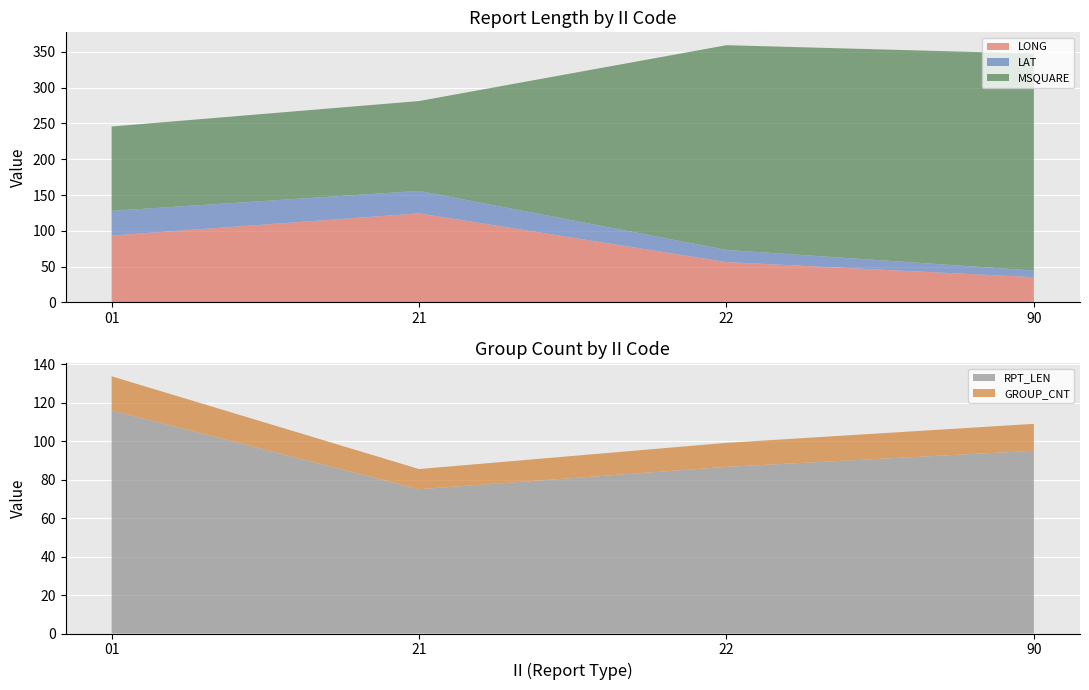

True or false: LONG has a value of 56.3 at 22.

True